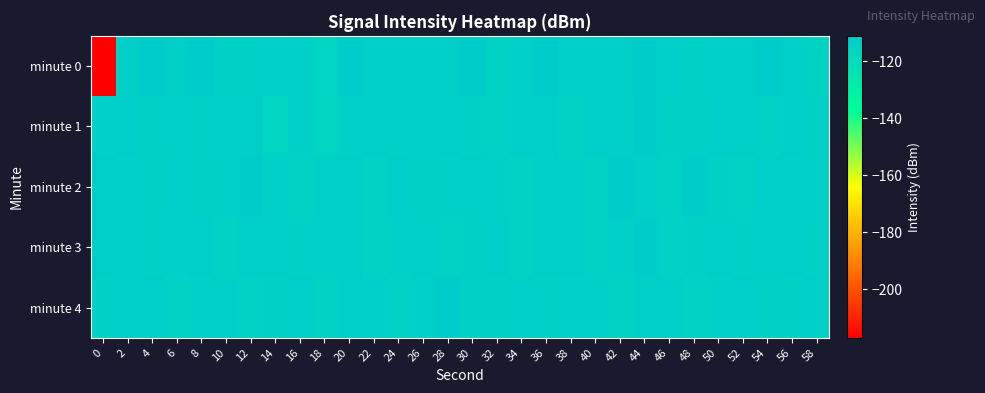

Which has a higher value, 46 or 18?

46